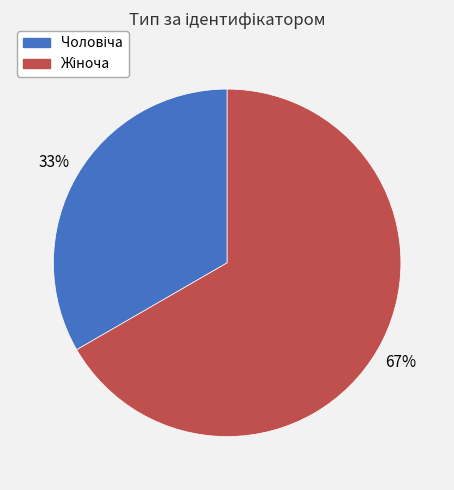

Is there any slice that represents more than half of the pie?

Yes